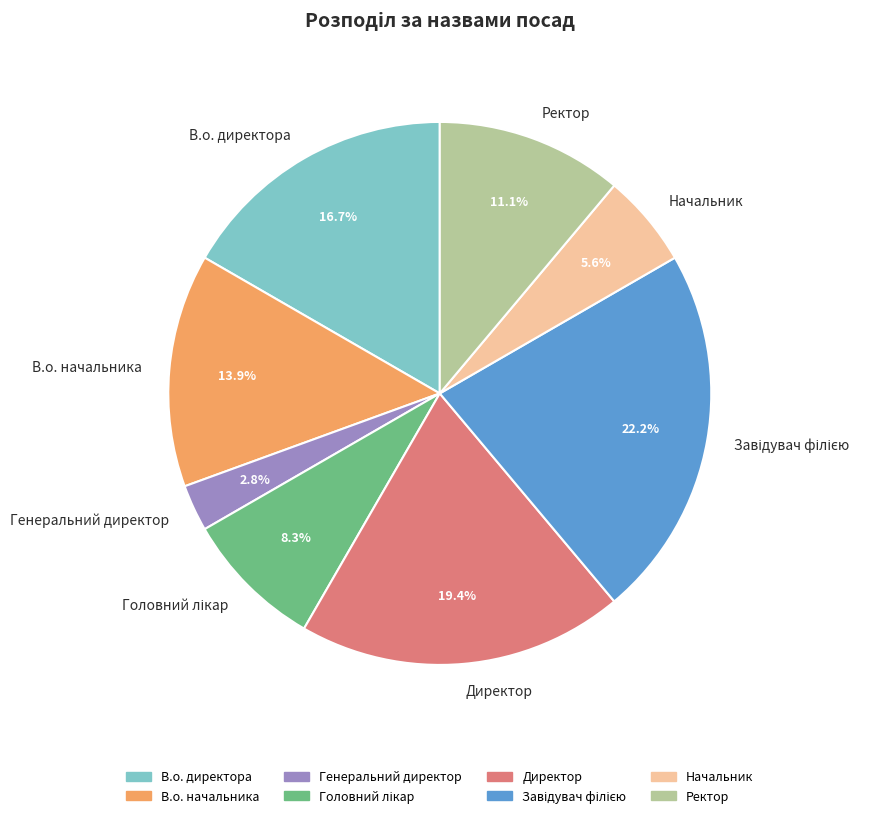

Is there a majority slice in this chart?

No